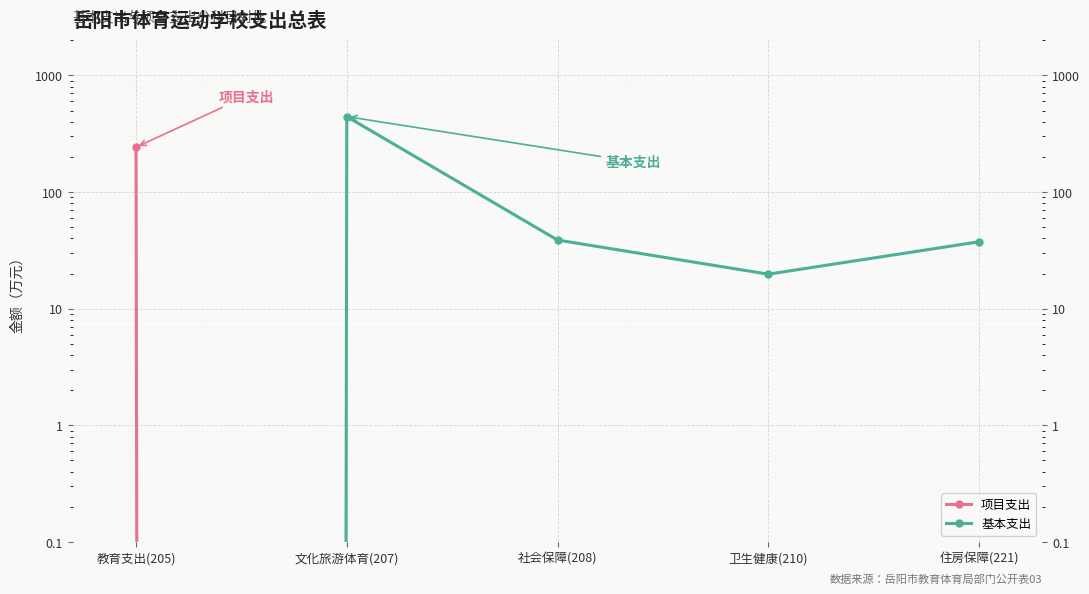

Which series has the largest range (max minus min)?

基本支出